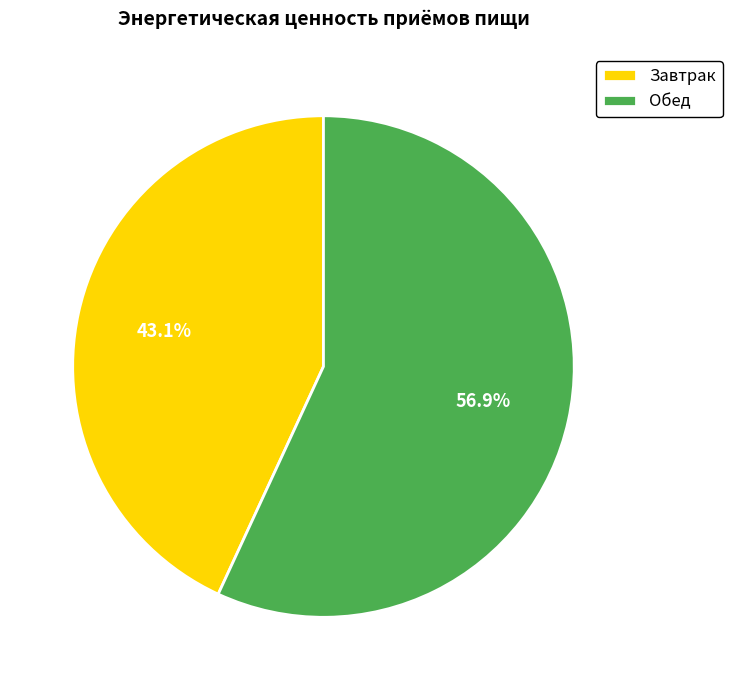

How many slices are in this pie chart?

2